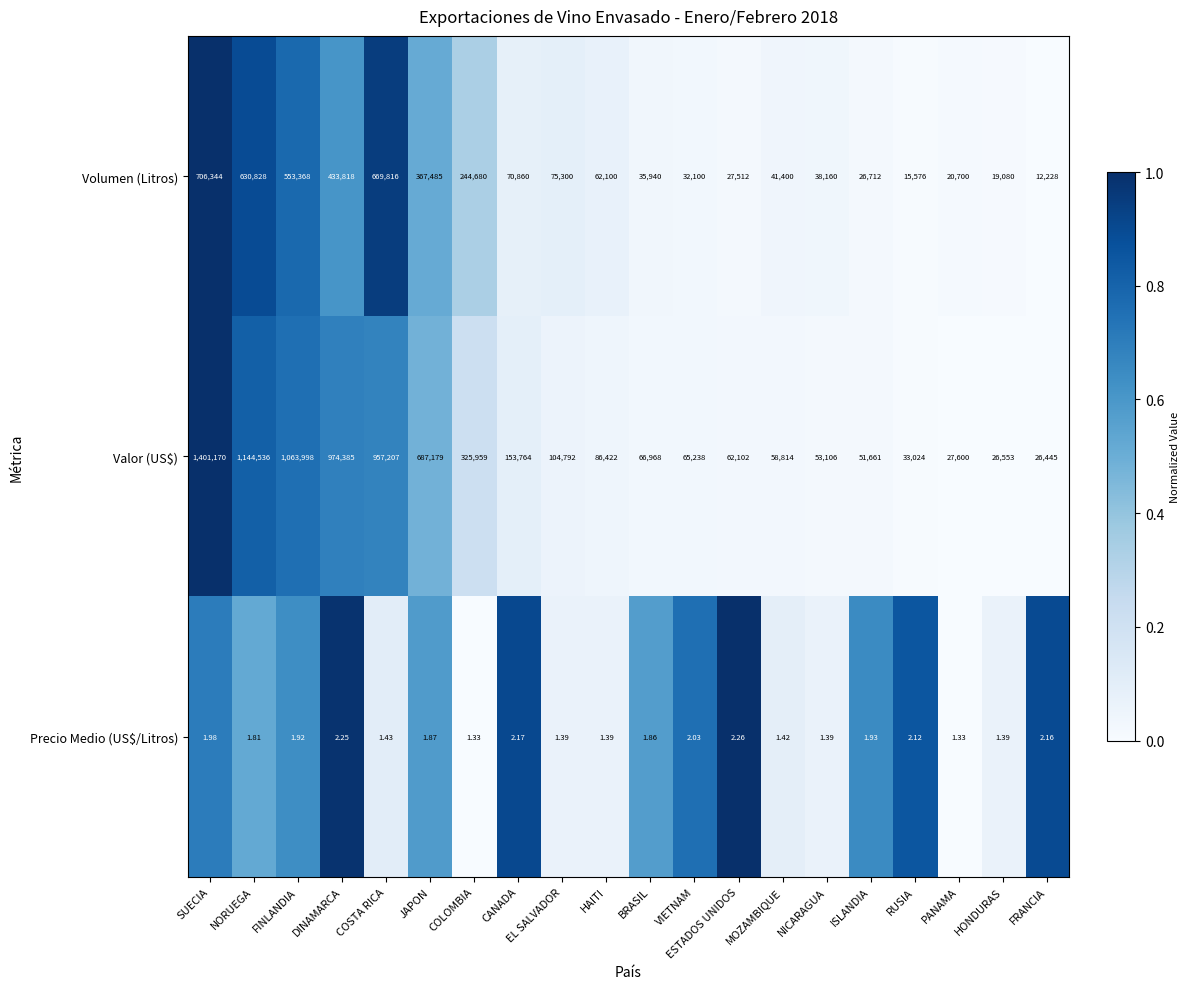

Between SUECIA and FINLANDIA, which series saw the biggest shift?

Valor (US$)